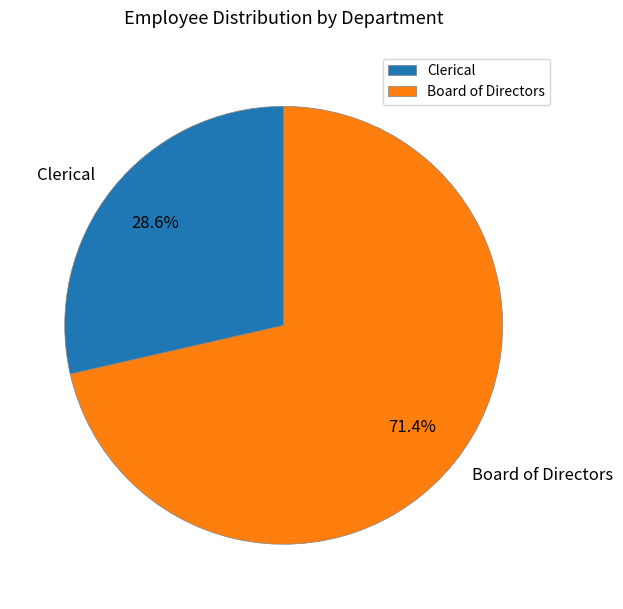

What percentage is the Clerical slice, to the nearest percent?

29%